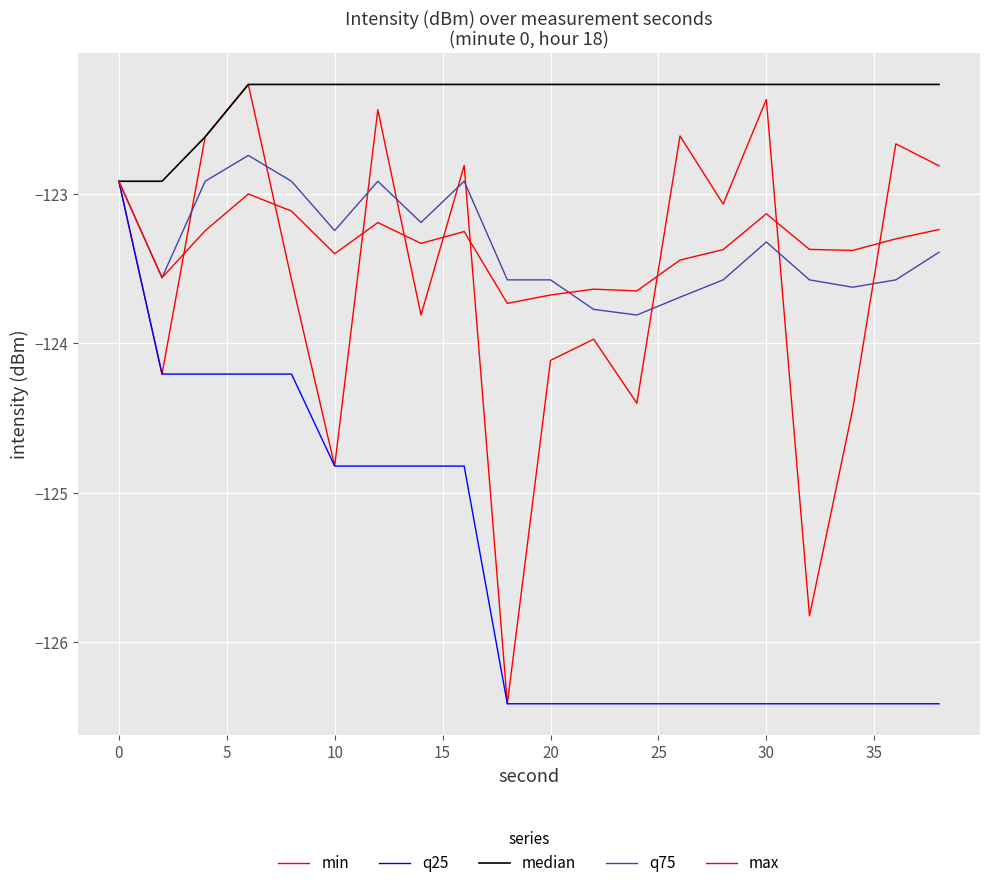

Is this an area chart (filled region under the line)?

No